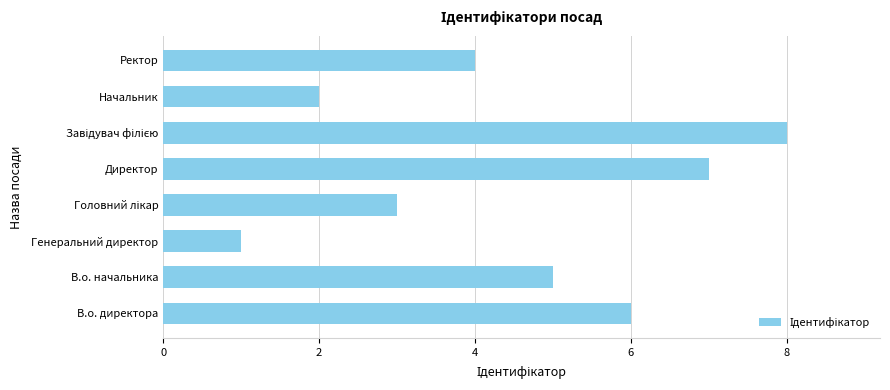

What is the greatest value displayed?

8